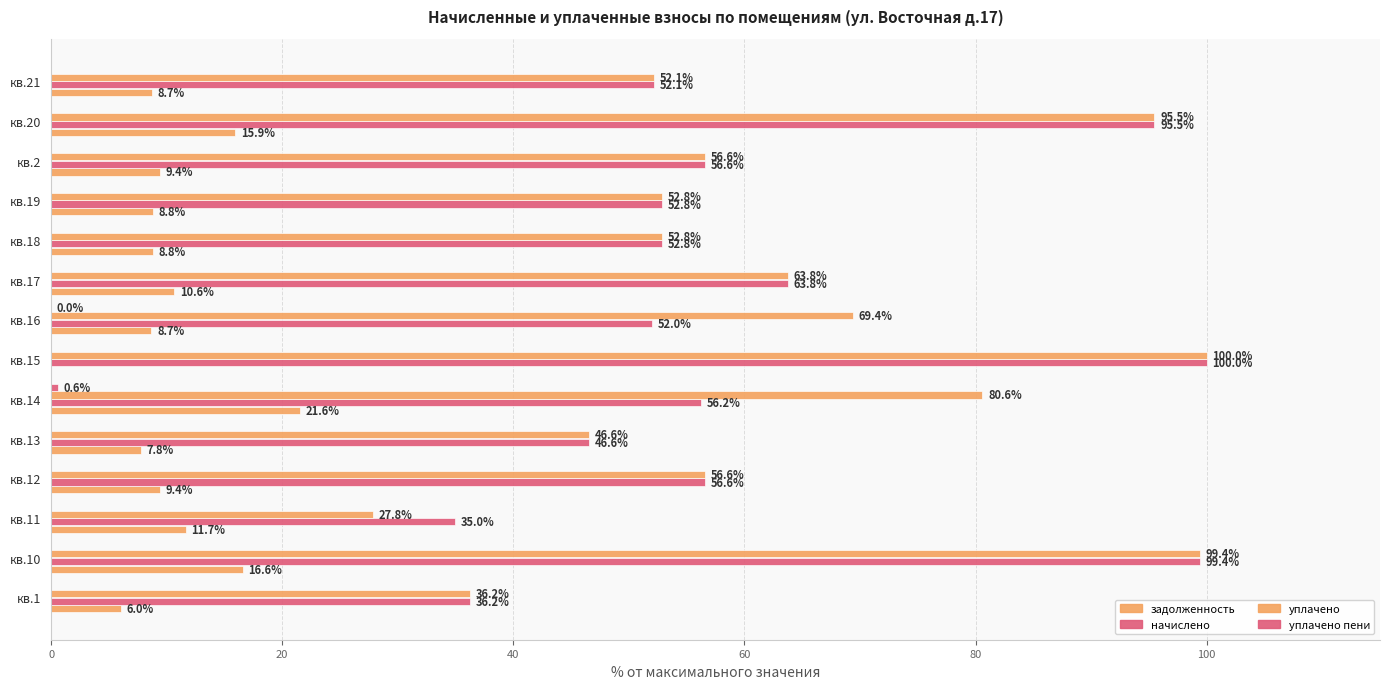

Count the number of data series in this chart.

4